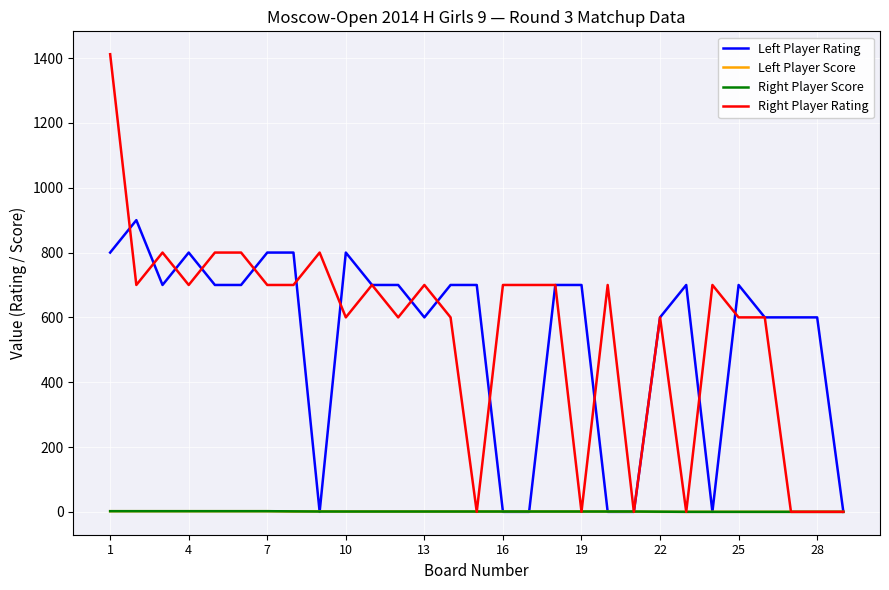

What is the greatest value displayed?

1412.0